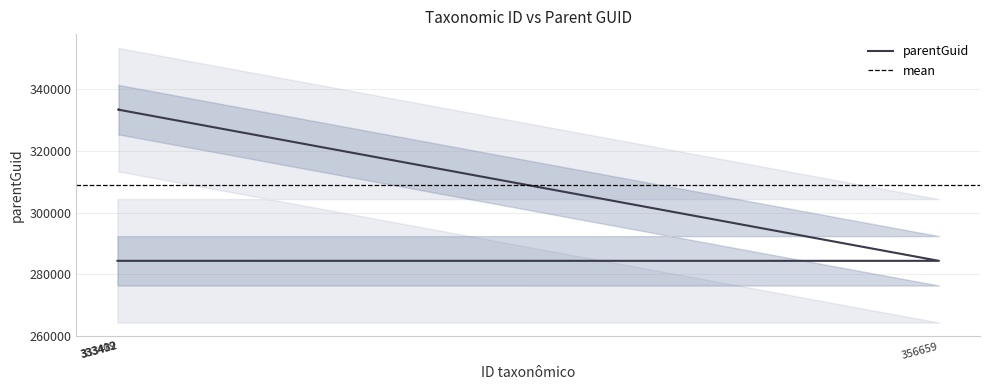

Is it true that the value at 333419 is 333417?

True